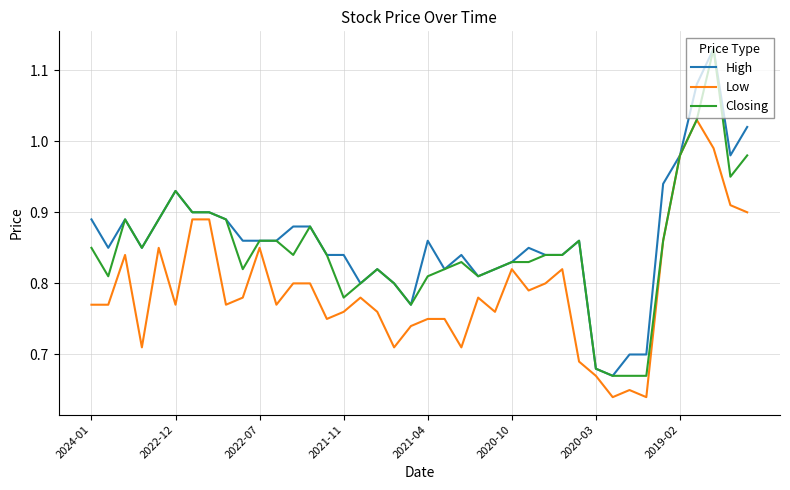

List the series in order of their overall mean, lowest first.

Low, Closing, High